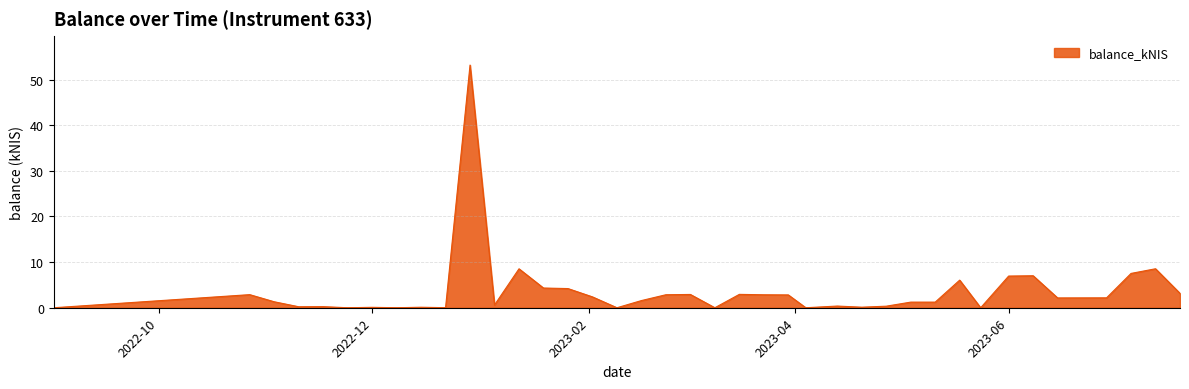

What is the greatest value displayed?

53.2